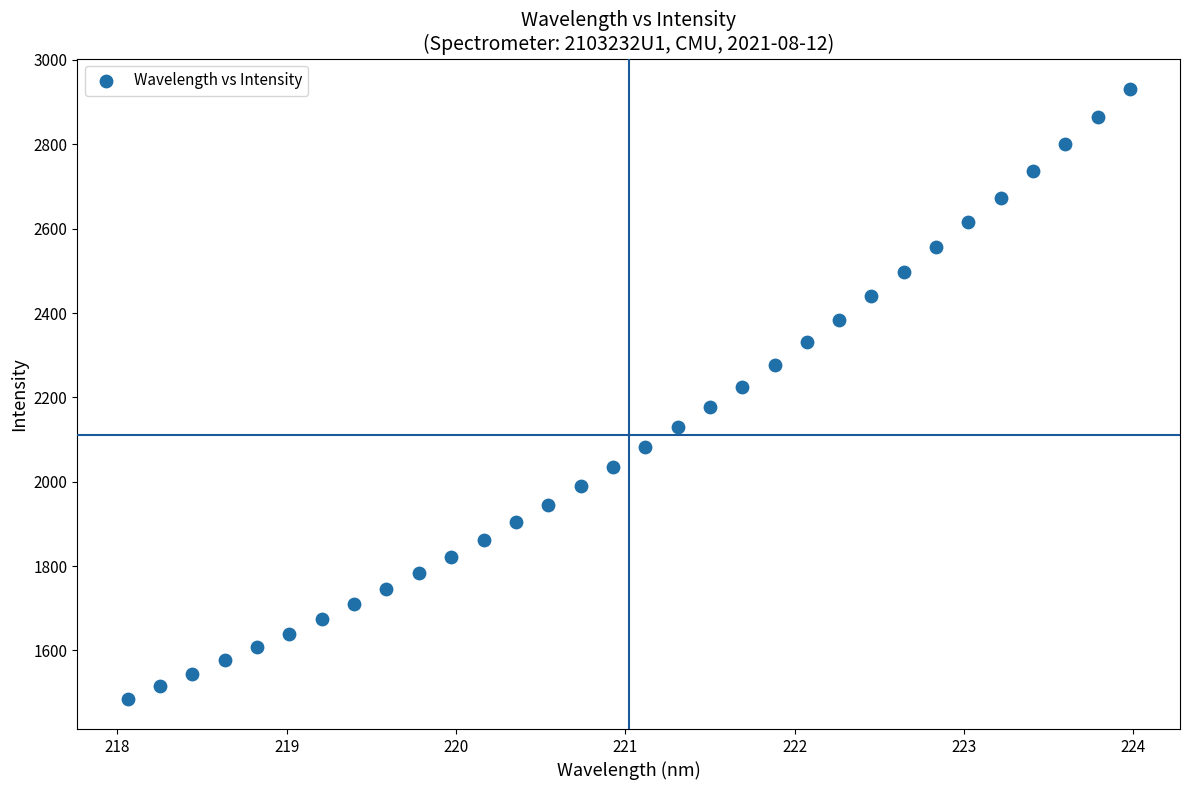

What is the range of Y values (max minus min)?

1444.8